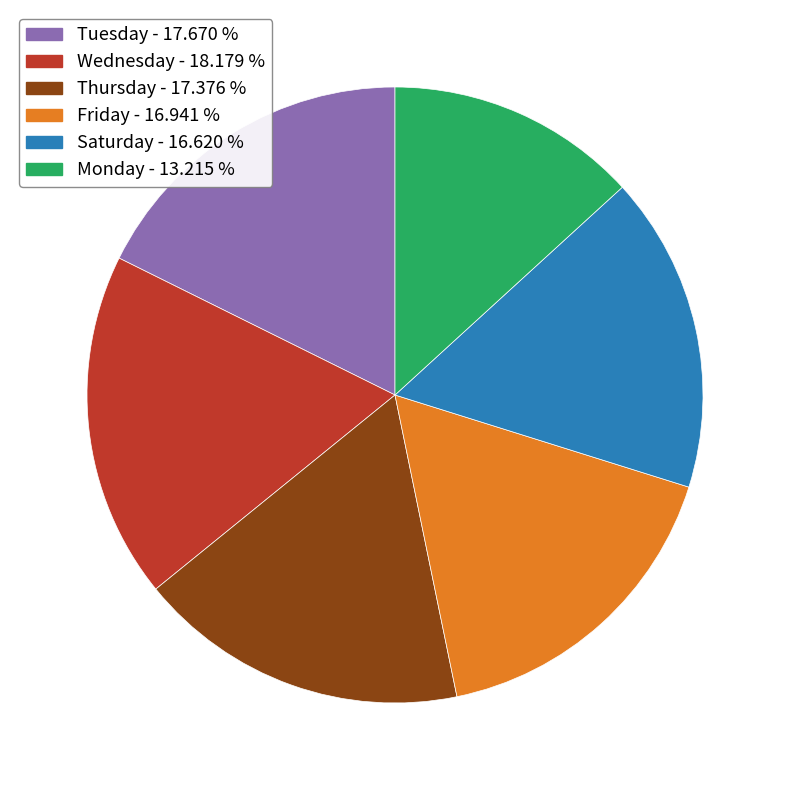

How many segments does this pie chart have?

6